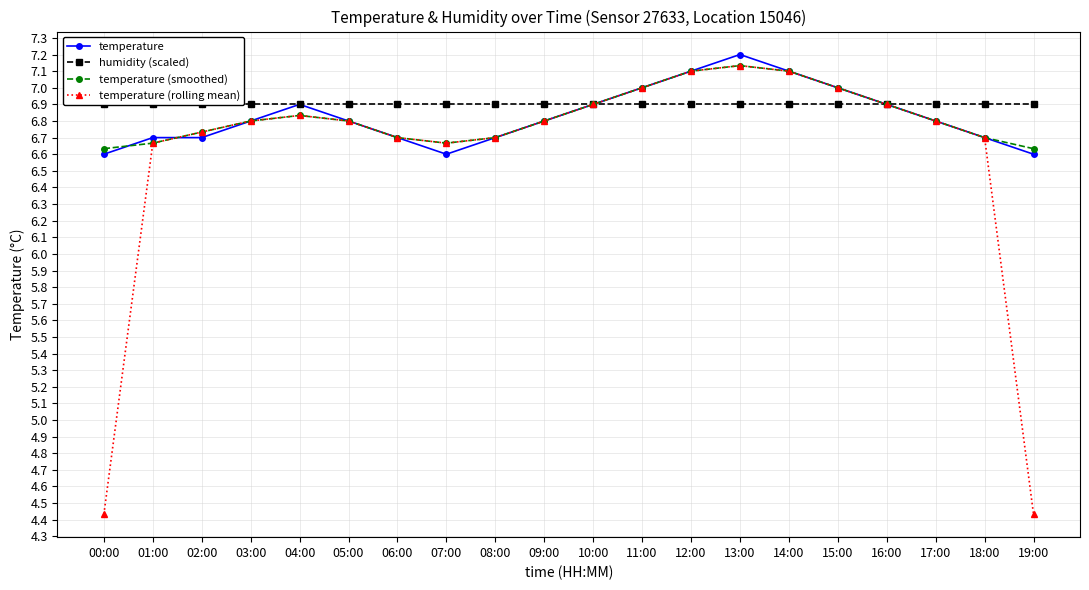

What are all the series names shown in the legend?

temperature, humidity (scaled), temperature (smoothed), temperature (rolling mean)